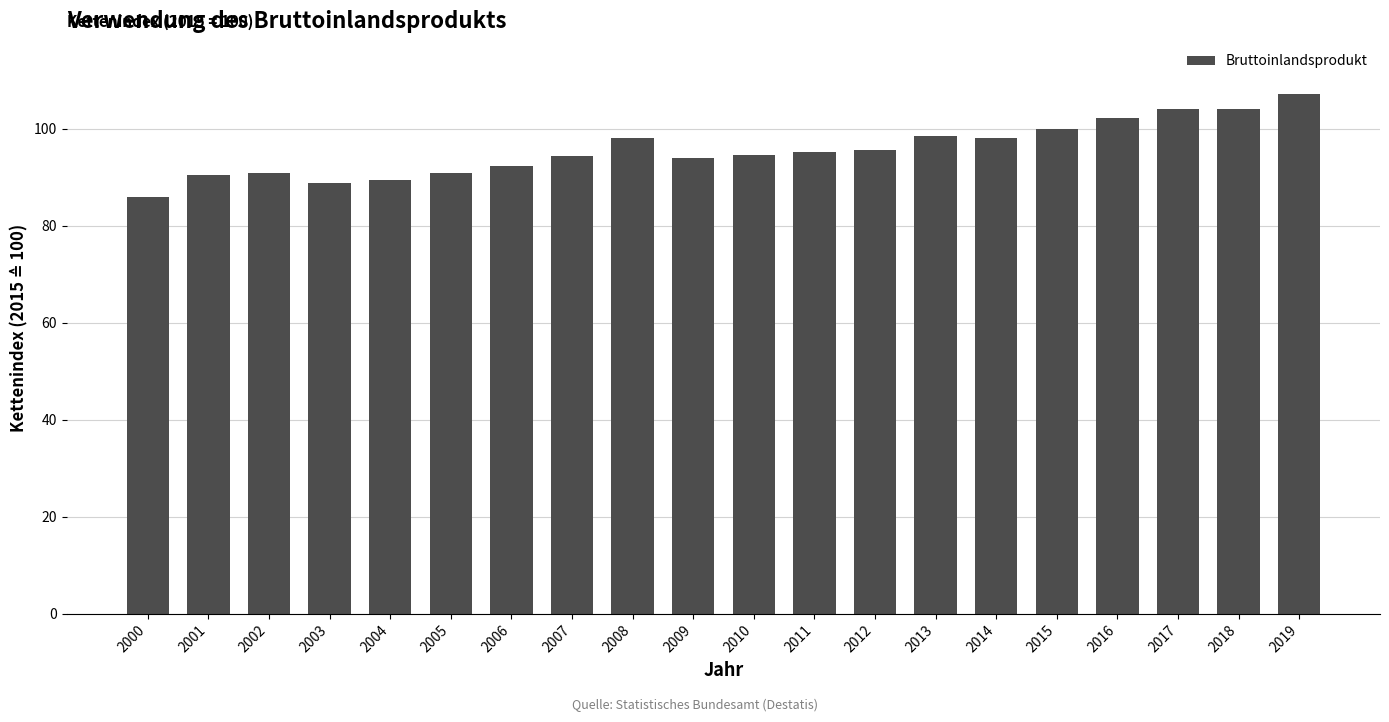

What is the sum of all values?

1914.0